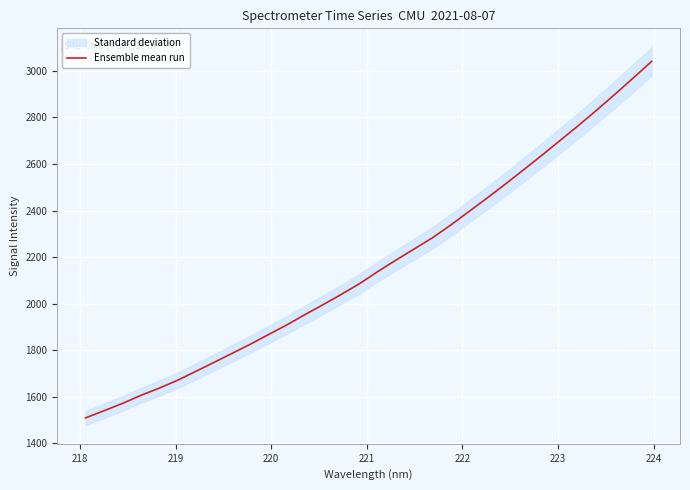

What is the lowest value of the Ensemble mean run series?

1509.8